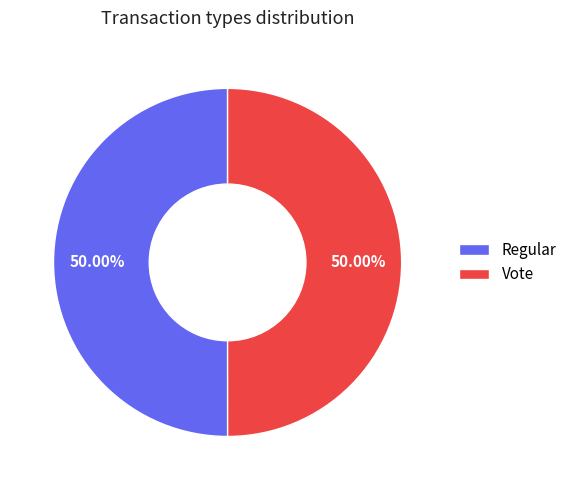

Combined, what portion of the pie is Vote and Regular?

100.0%